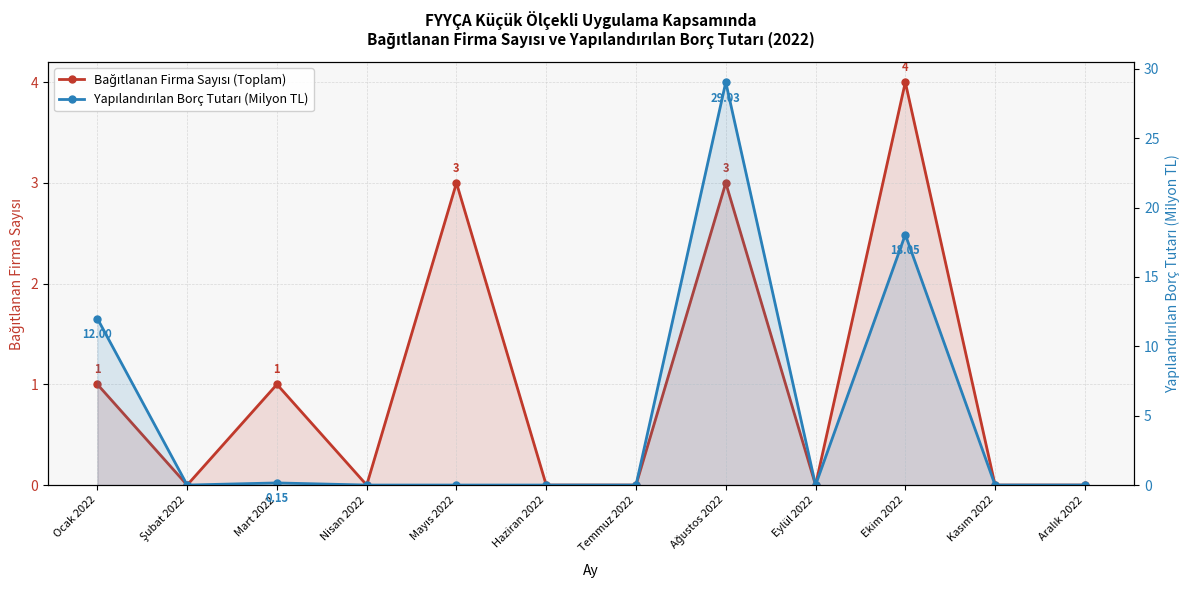

List the labels in order of Bağıtlanan Firma Sayısı (Toplam) value, largest first.

Ekim 2022, Mayıs 2022, Ağustos 2022, Ocak 2022, Mart 2022, Şubat 2022, Nisan 2022, Haziran 2022, Temmuz 2022, Eylül 2022, Kasım 2022, Aralık 2022